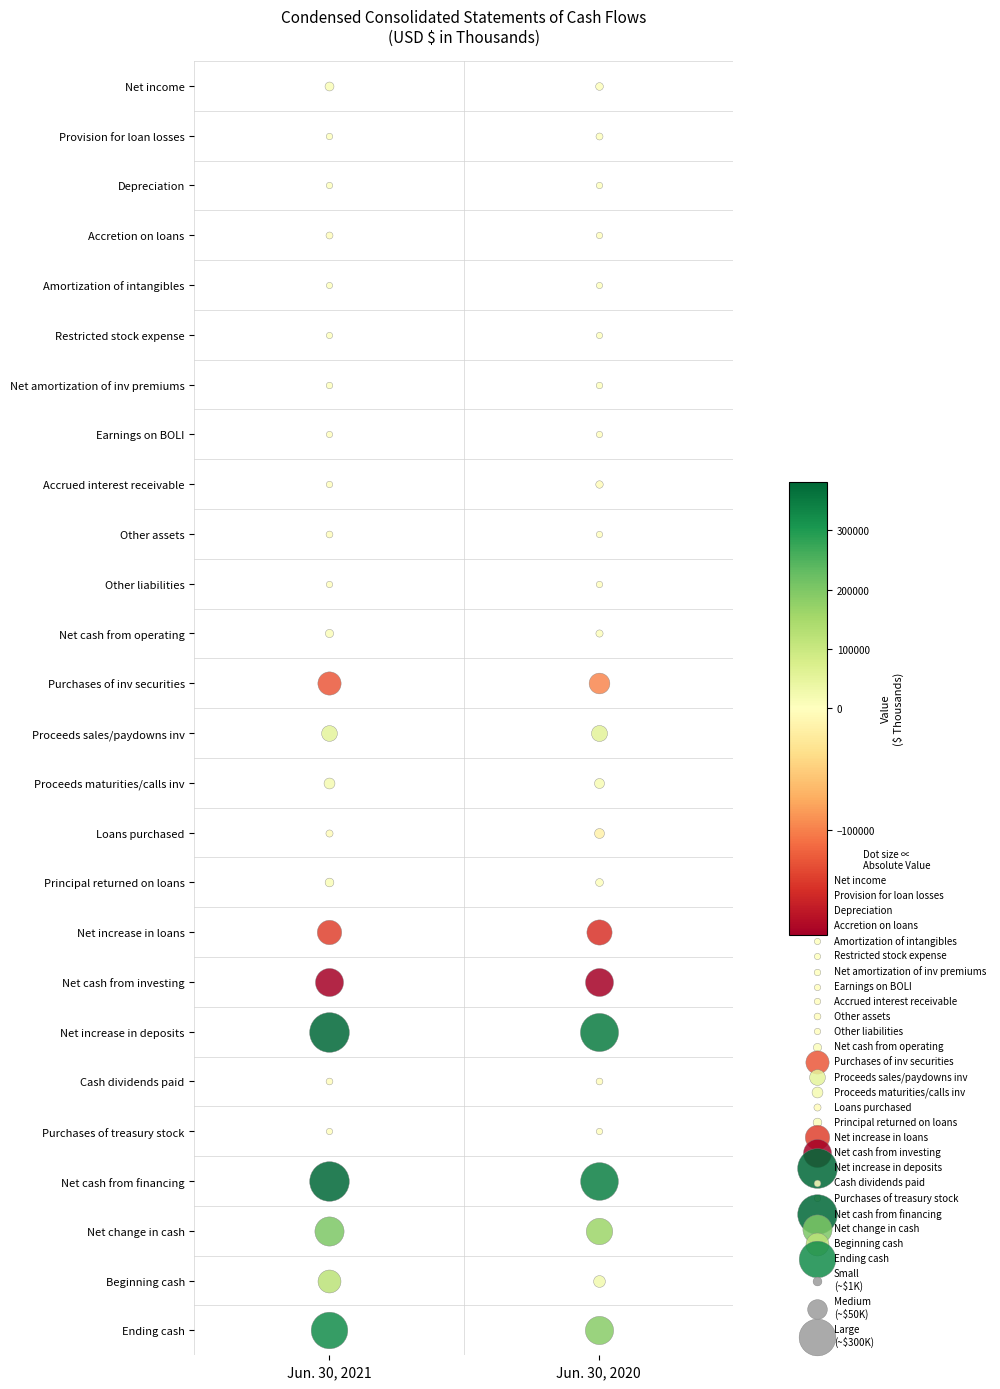

Which series has the largest total across all categories?

Net increase in deposits